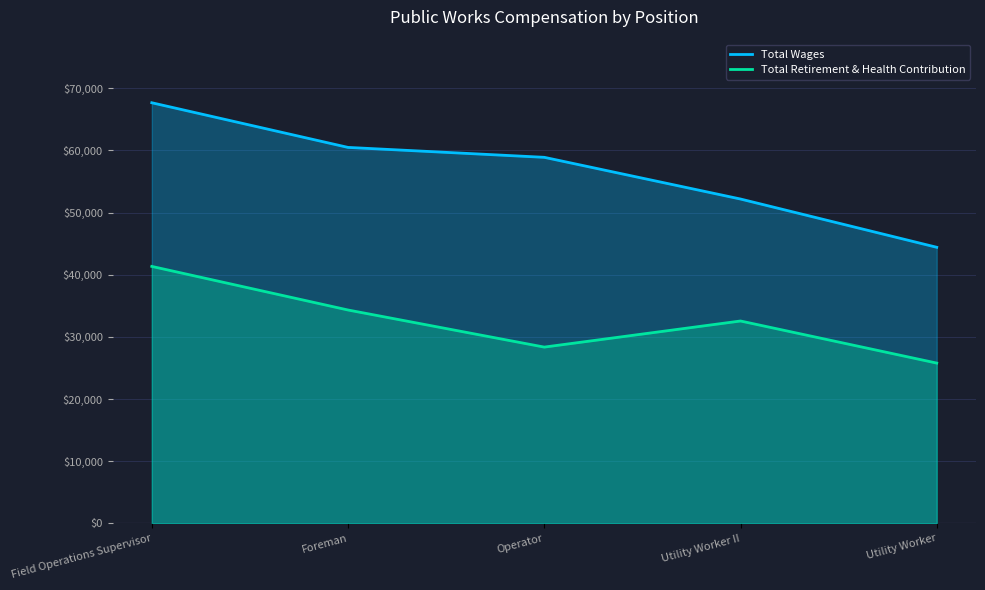

How many lines are shown in the chart?

2